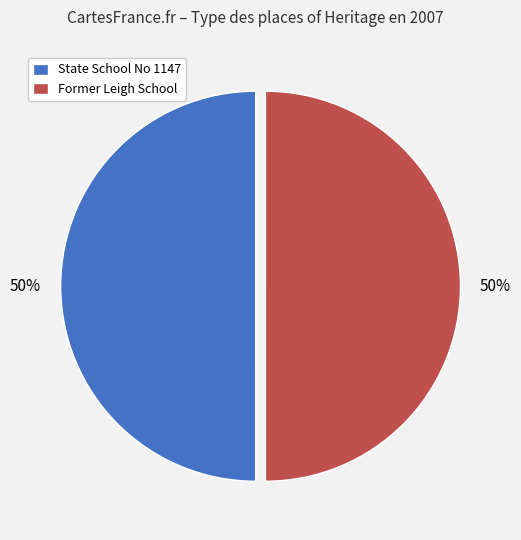

The State School No 1147 slice represents 50% of the pie. True or false?

True